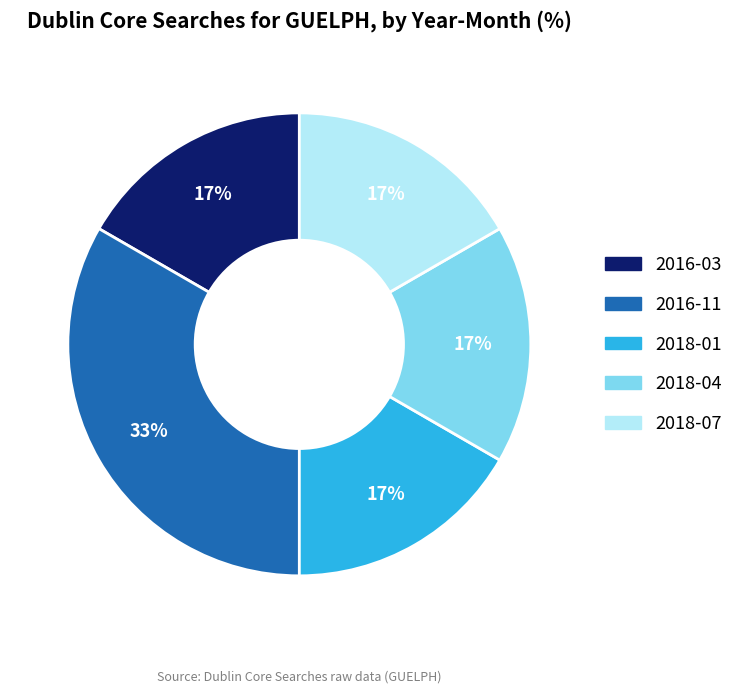

Is there any slice that represents more than half of the pie?

No